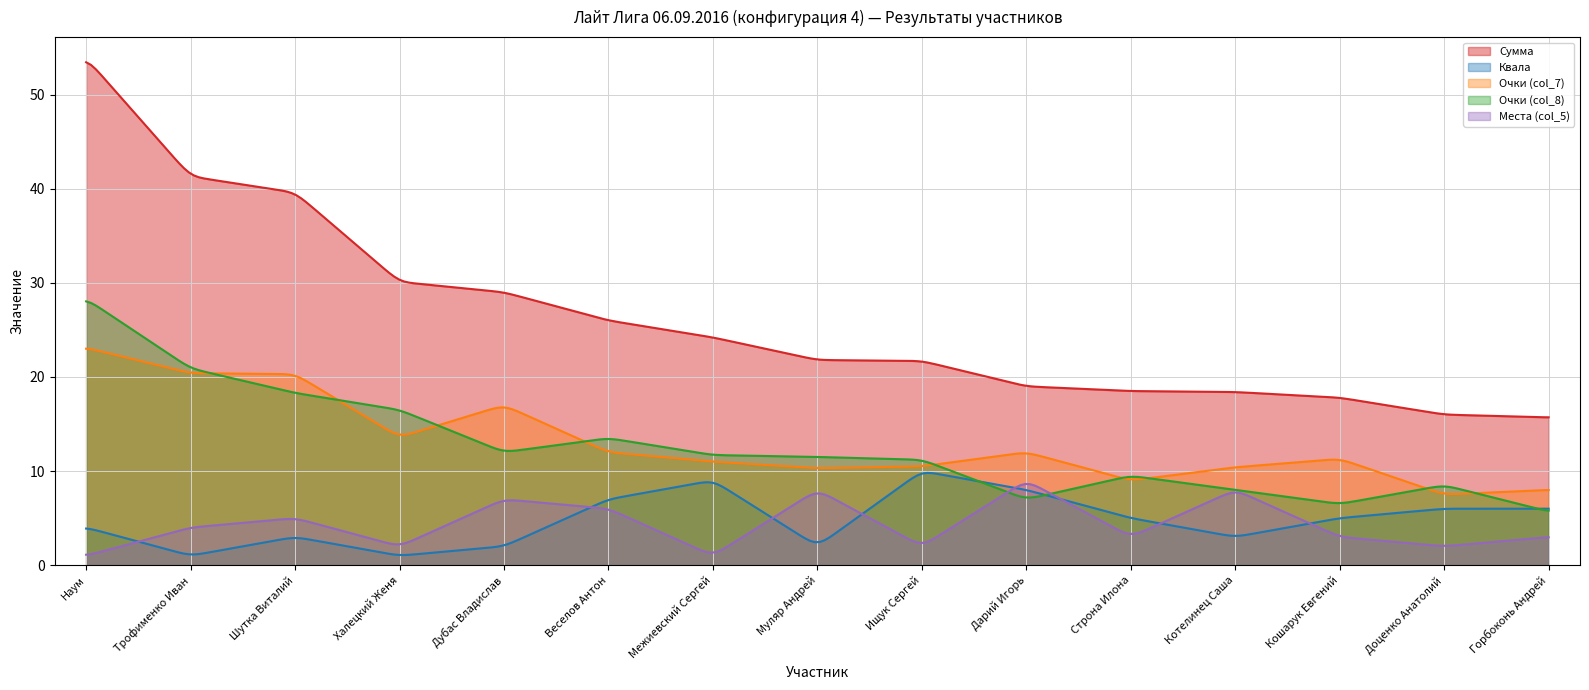

What is the difference between the maximum and minimum values in the Очки (col_8) series?

22.2